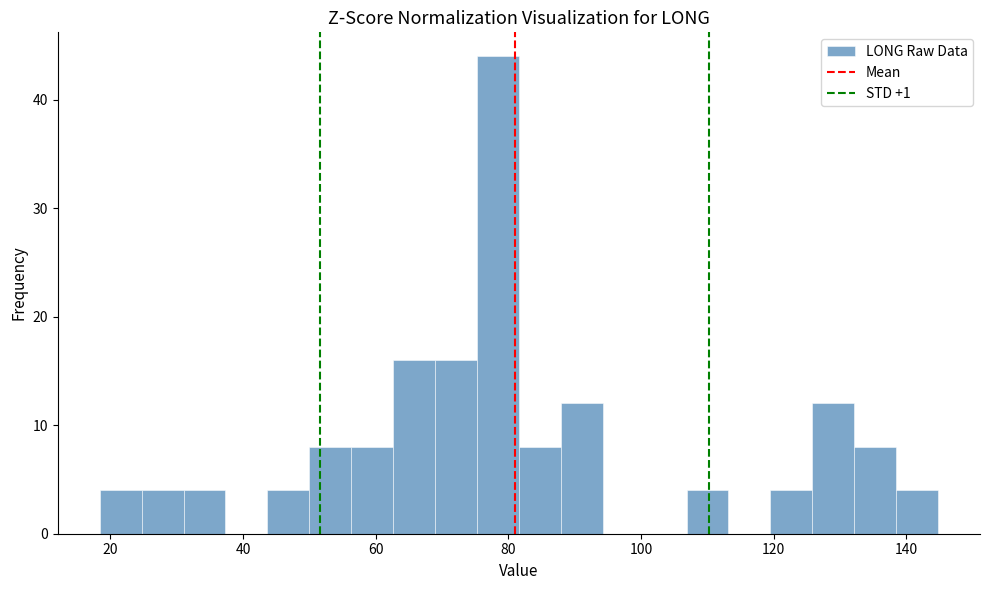

Around what value on the x-axis is the tallest bar? Give the approximate position of its centre, as read against the axis.

78